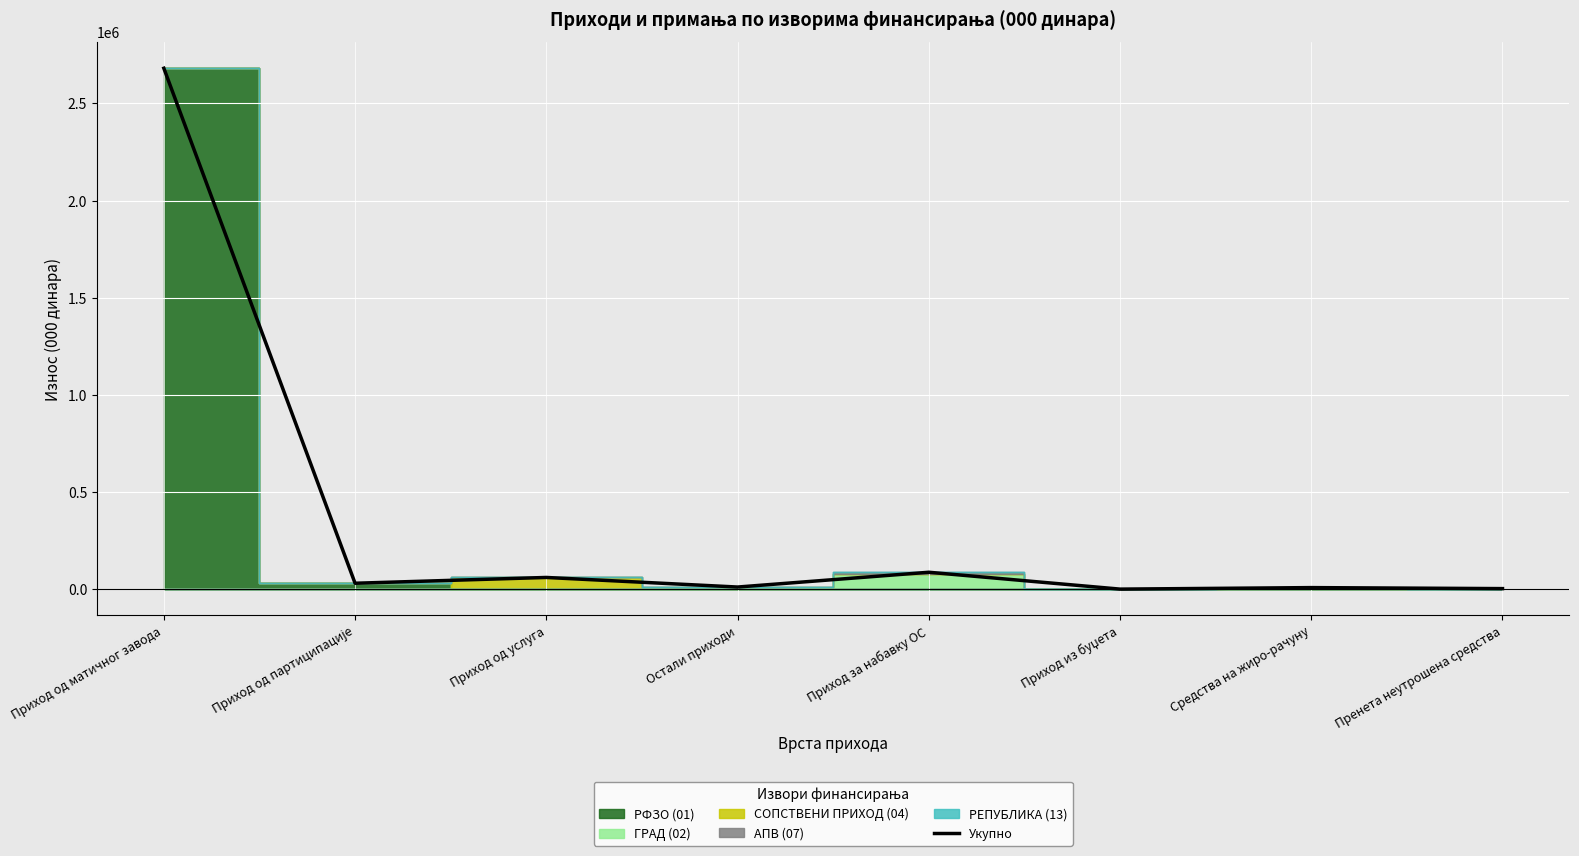

Rank the categories by value from highest to lowest.

Приход од матичног завода, Приход за набавку ОС, Приход од услуга, Приход од партиципације, Остали приходи, Средства на жиро-рачуну, Пренета неутрошена средства, Приход из буџета